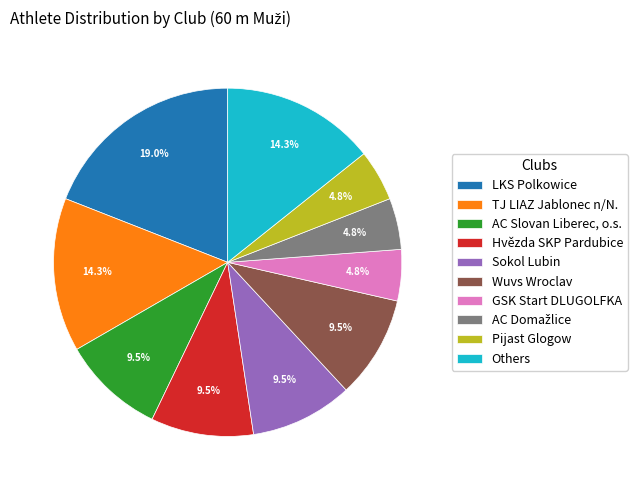

Does TJ LIAZ Jablonec n/N. account for over 50% of the chart?

No